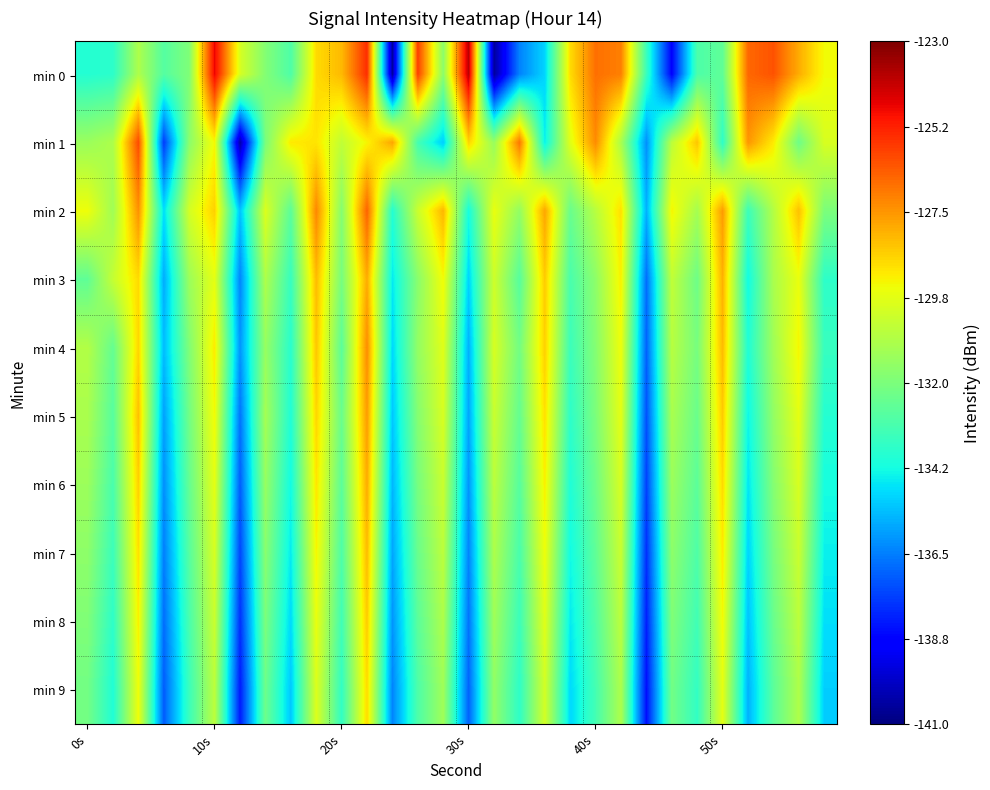

What is the maximum value shown in the chart?

-123.9